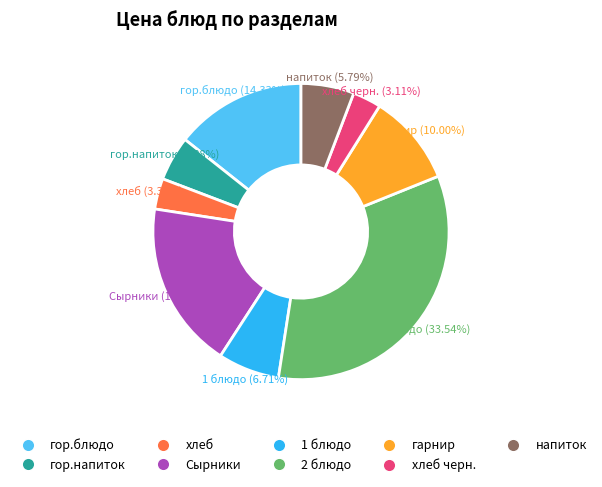

Is there any slice that represents more than half of the pie?

No